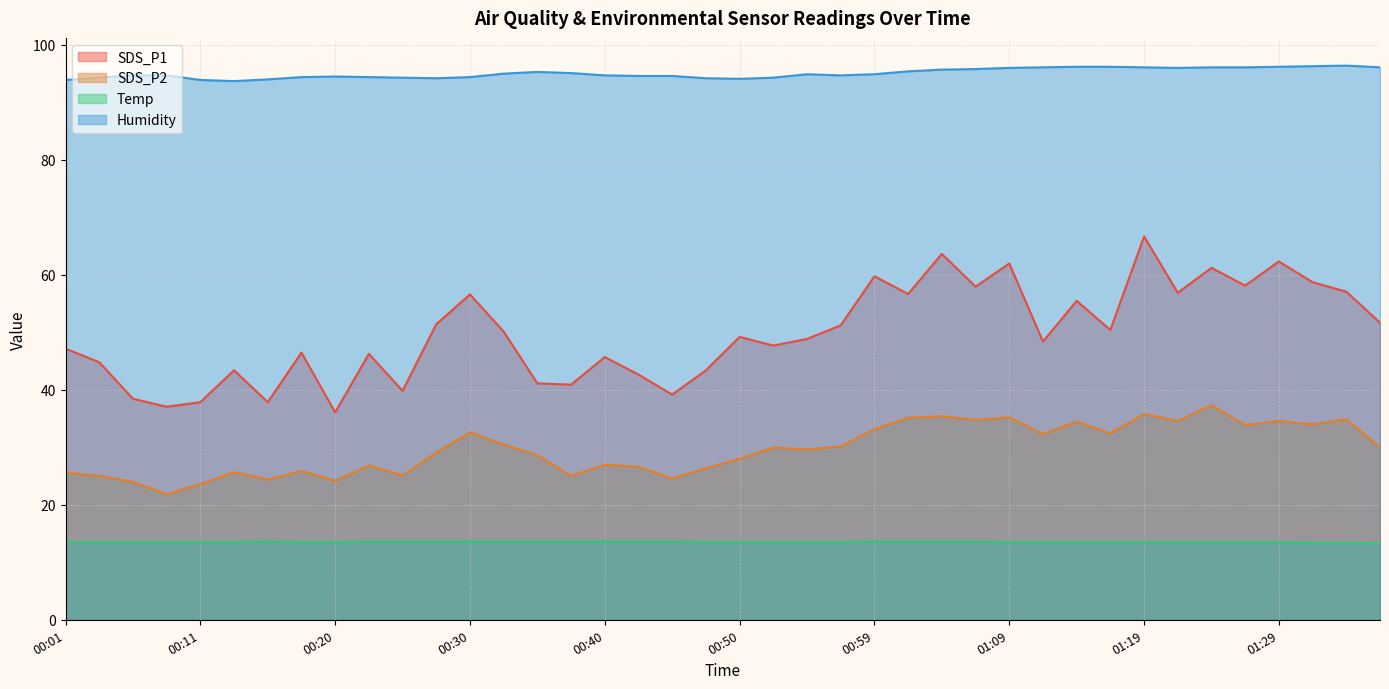

What is the difference between the maximum and minimum values in the Temp series?

0.3